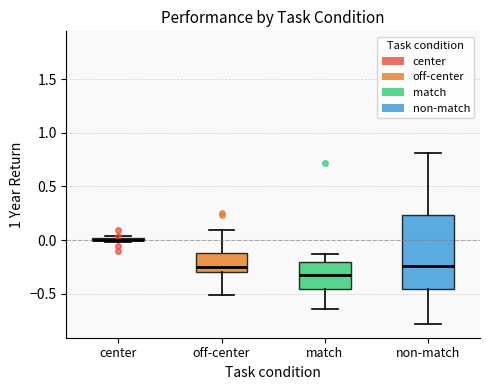

Where does the median line of the box for off-center sit on the y-axis? The values are not printed on the chart, so give them approximately, as read against the axis.

-0.25